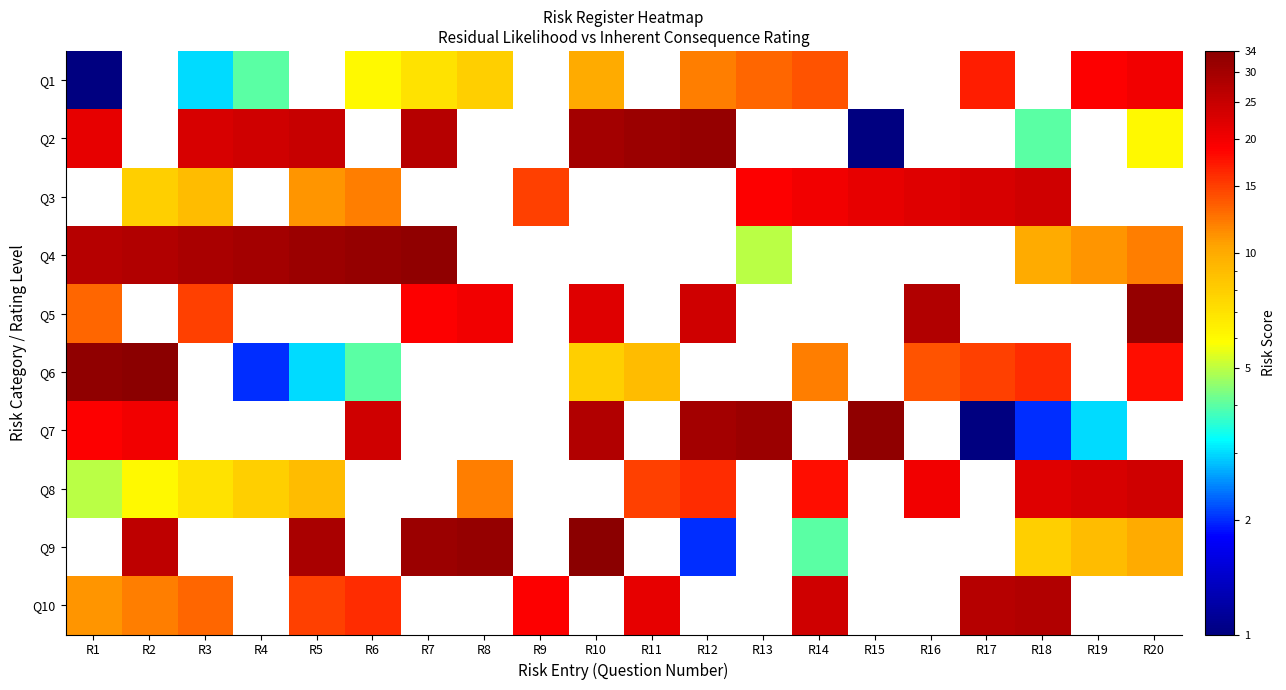

True or false: Q9 has a value of 32.0 at R8.

True